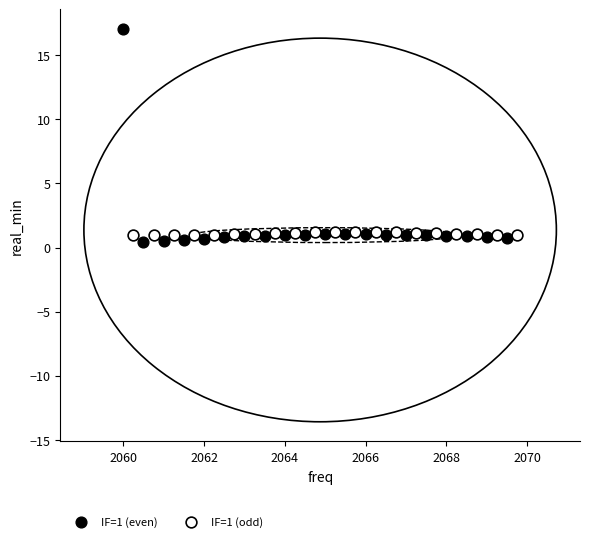

Which series reaches the maximum Y coordinate?

IF=1 (even)